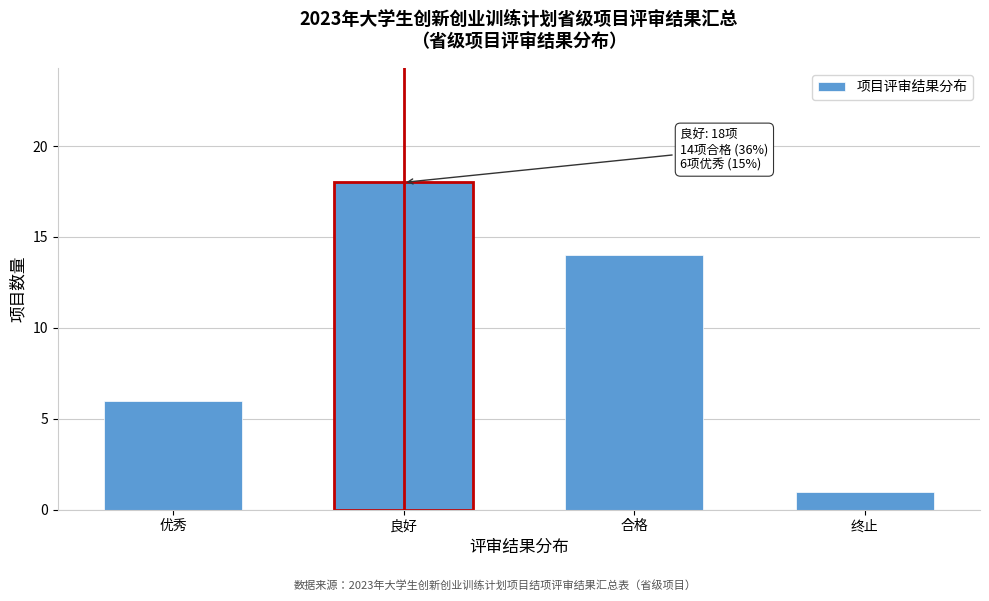

Reading left to right, transcribe all the data shown in this chart.

6	18	14	1